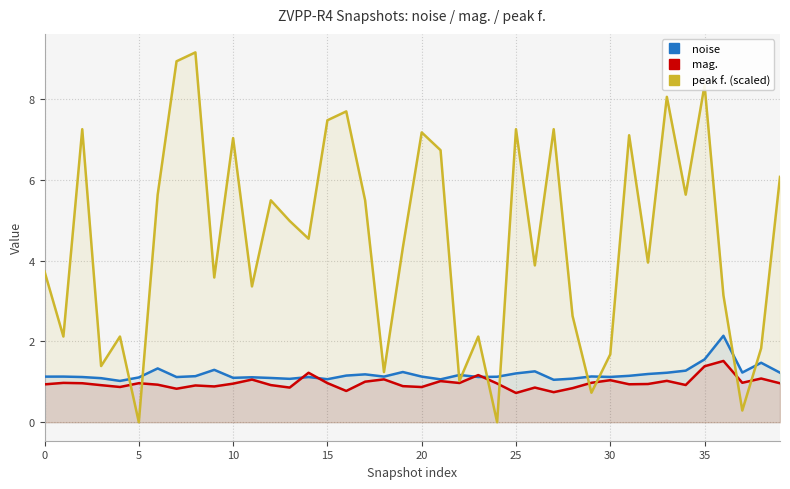

Which series has the largest range (max minus min)?

peak f. (scaled)